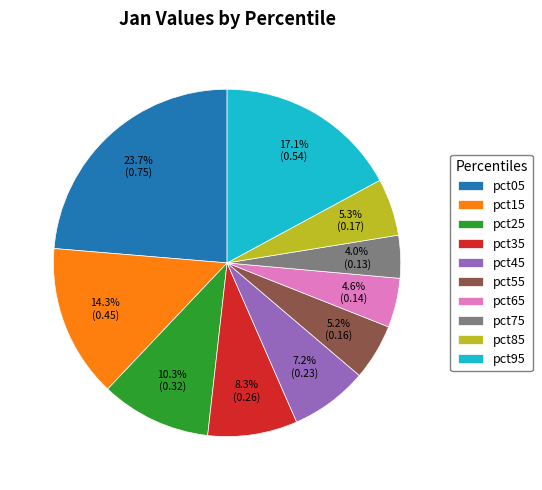

Count the number of slices in the pie.

10